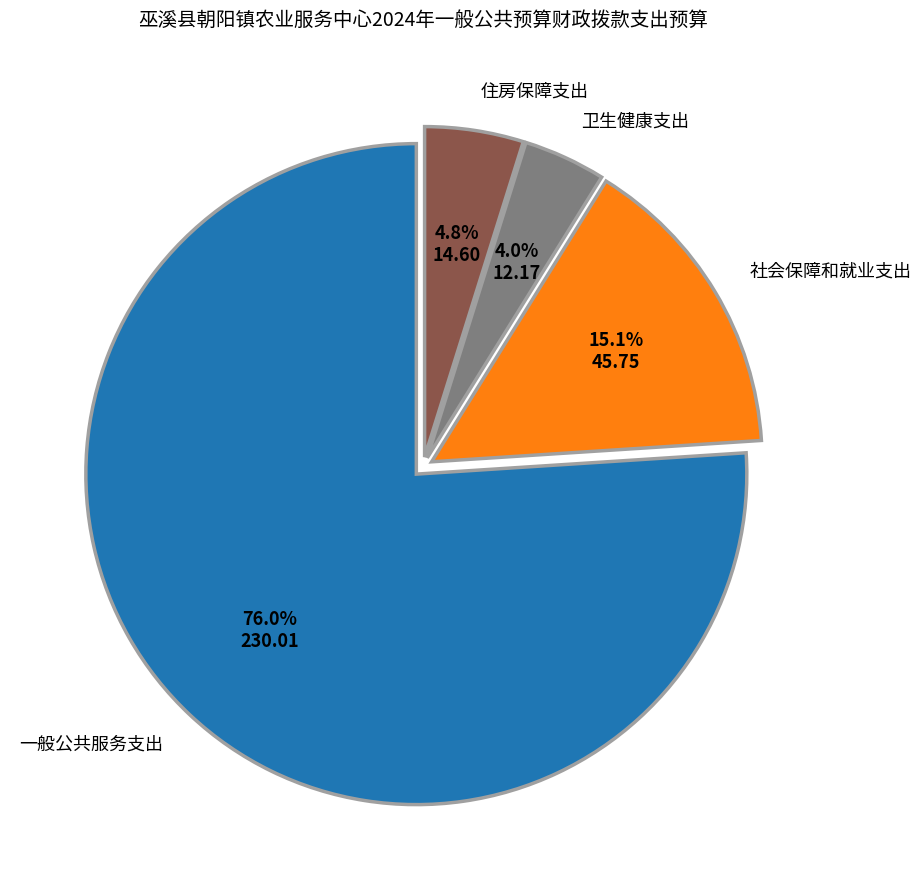

Between 社会保障和就业支出 and 卫生健康支出, which is larger?

社会保障和就业支出